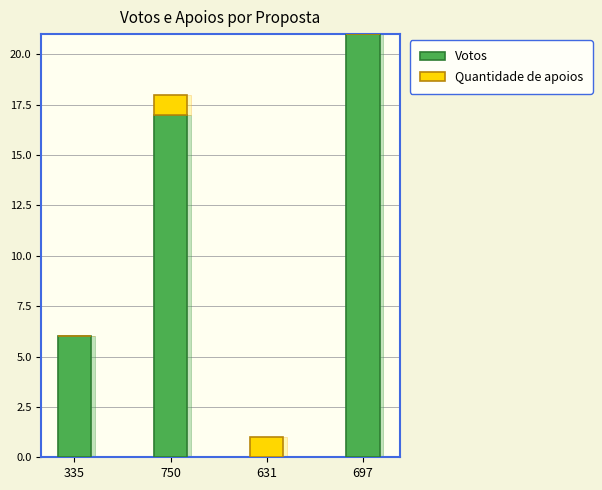

What is the difference between the Quantidade de apoios values at 750 and 697?

1